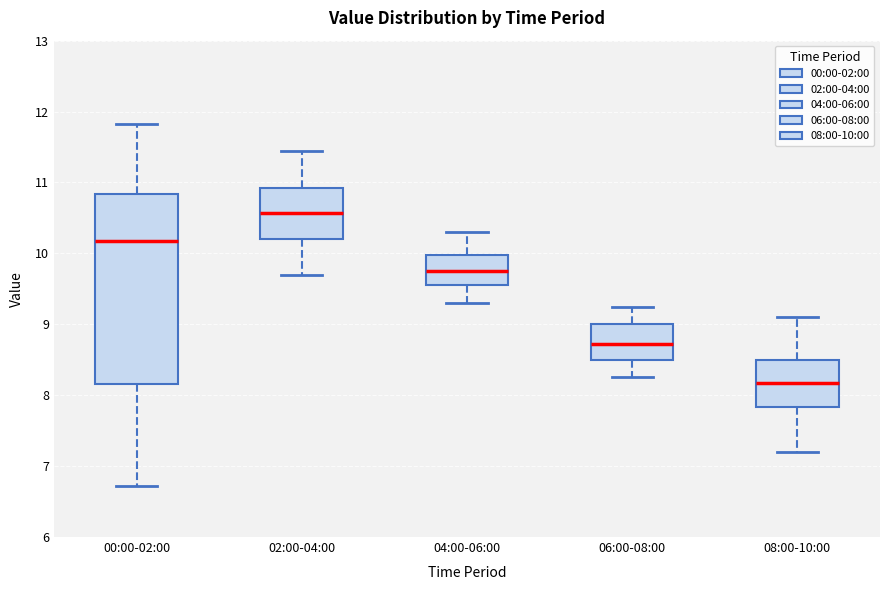

Which box's median line is the highest?

02:00-04:00